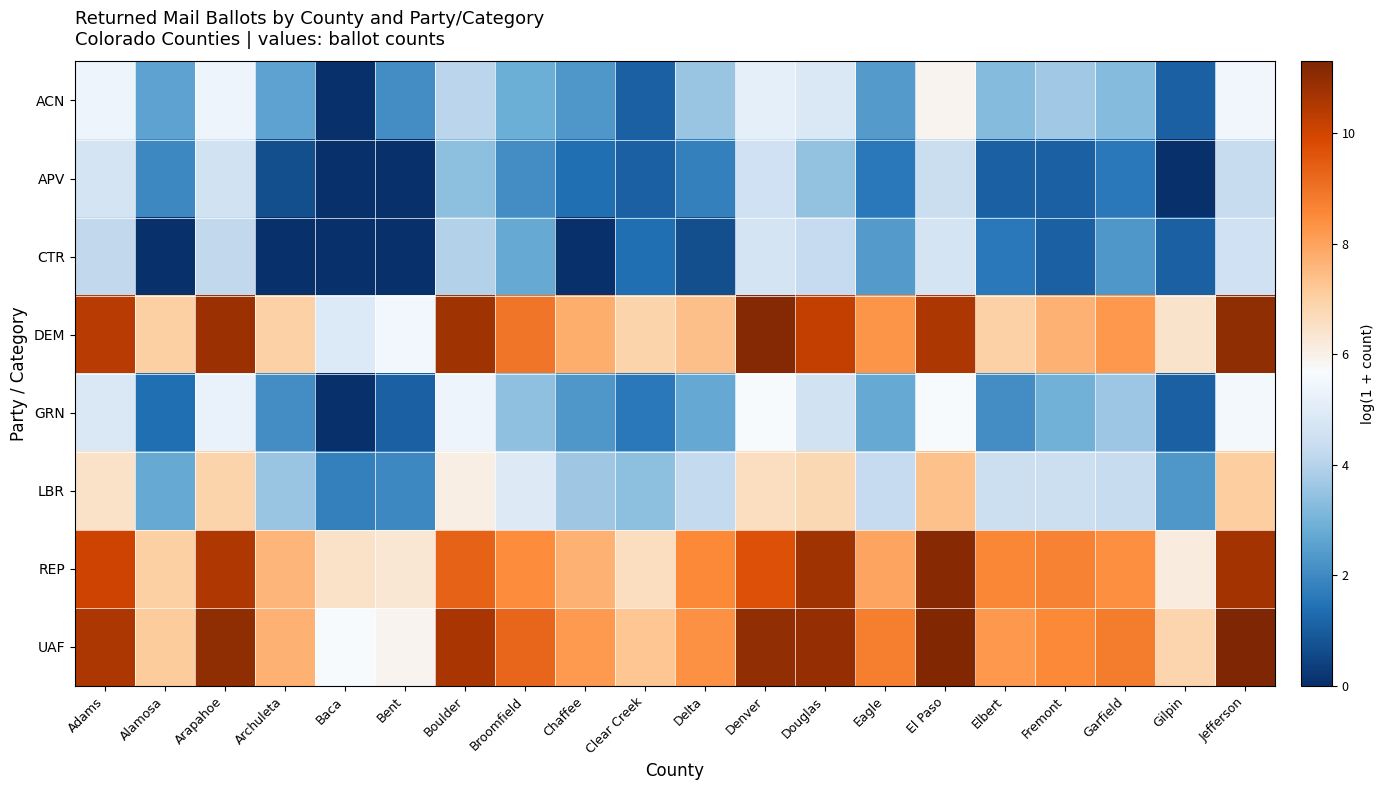

What is the spread (max minus min) of values at Douglas?

7.5